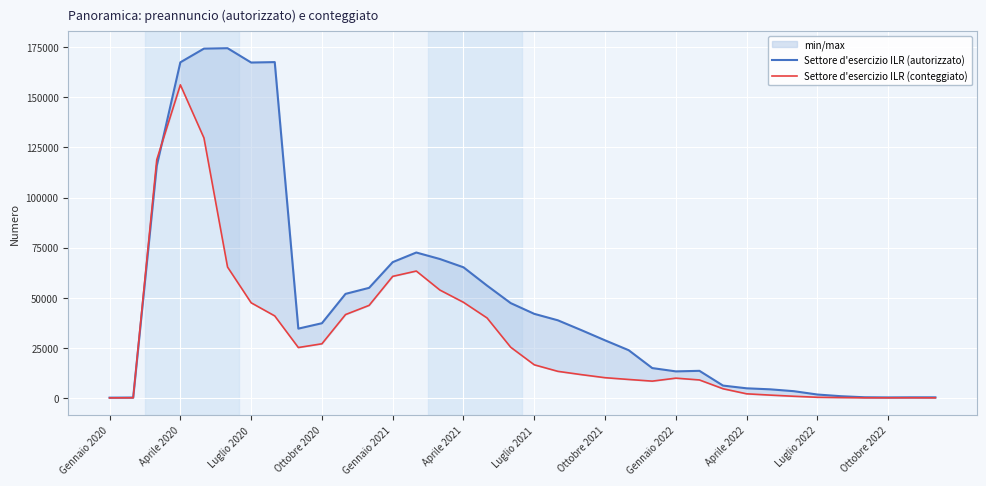

Is it true that Settore d'esercizio ILR (autorizzato) equals 110355 at Gennaio 2021?

False